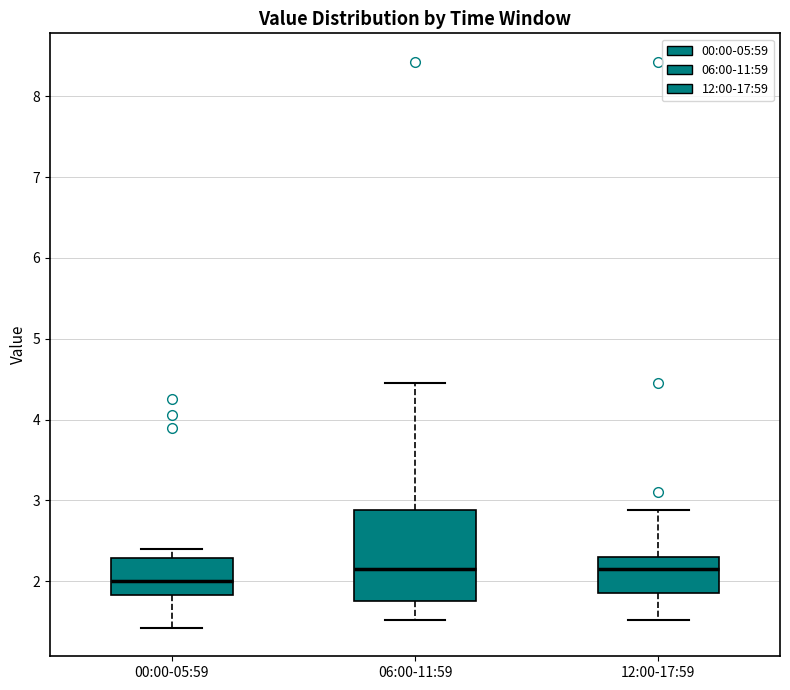

Reading left to right, read every box against the y-axis: the position of its median line, the range the box covers, and the ends of its whiskers. The values are not printed on the chart, so give them approximately, as read against the axis.

00:00-05:59: median 2.0, box 1.8 to 2.3, whiskers 1.4 to 2.4
06:00-11:59: median 2.2, box 1.8 to 2.9, whiskers 1.5 to 4.5
12:00-17:59: median 2.2, box 1.9 to 2.3, whiskers 1.5 to 2.9